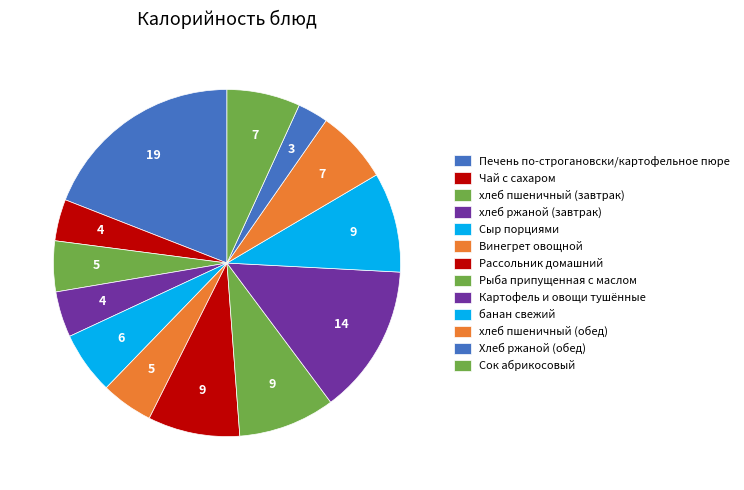

Which has a higher value, хлеб пшеничный (завтрак) or Чай с сахаром?

хлеб пшеничный (завтрак)